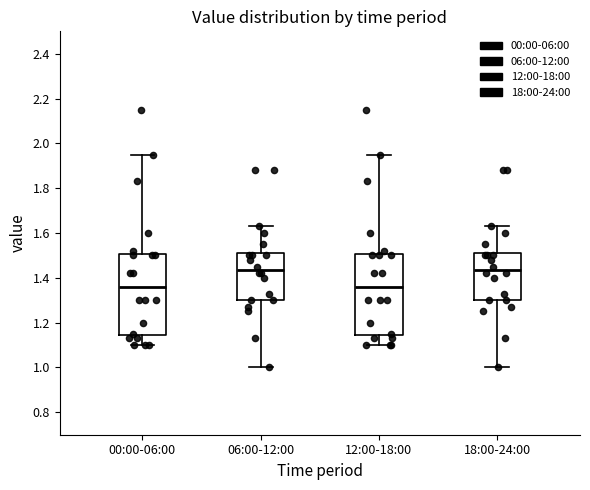

Reading left to right, transcribe this box plot: for each box, give where its median line is, the range the box spans, and where its two whiskers end, as read against the y-axis. The values are not printed on the chart, so give them approximately, as read against the axis.

00:00-06:00: median 1.36, box 1.14 to 1.50, whiskers 1.10 to 1.96
06:00-12:00: median 1.44, box 1.30 to 1.52, whiskers 1.00 to 1.64
12:00-18:00: median 1.36, box 1.14 to 1.50, whiskers 1.10 to 1.96
18:00-24:00: median 1.44, box 1.30 to 1.52, whiskers 1.00 to 1.64